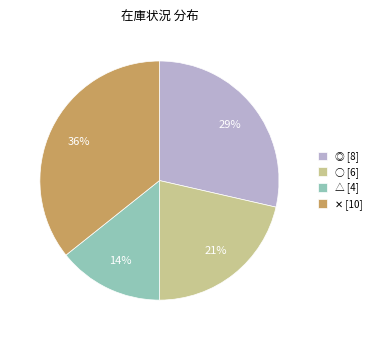

Does △ [4] represent more than half of the total?

No